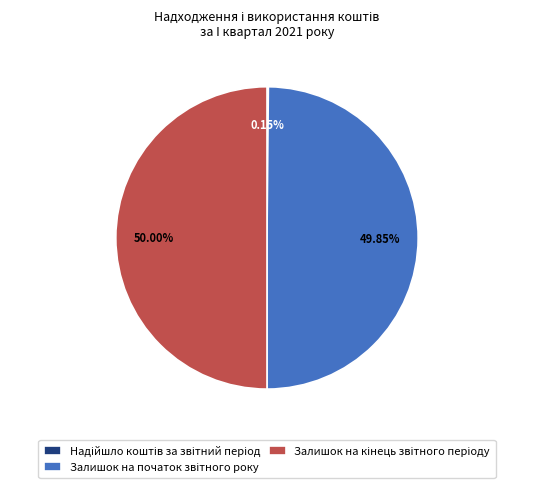

Which category has the smallest portion of the pie?

Надійшло коштів за звітний період